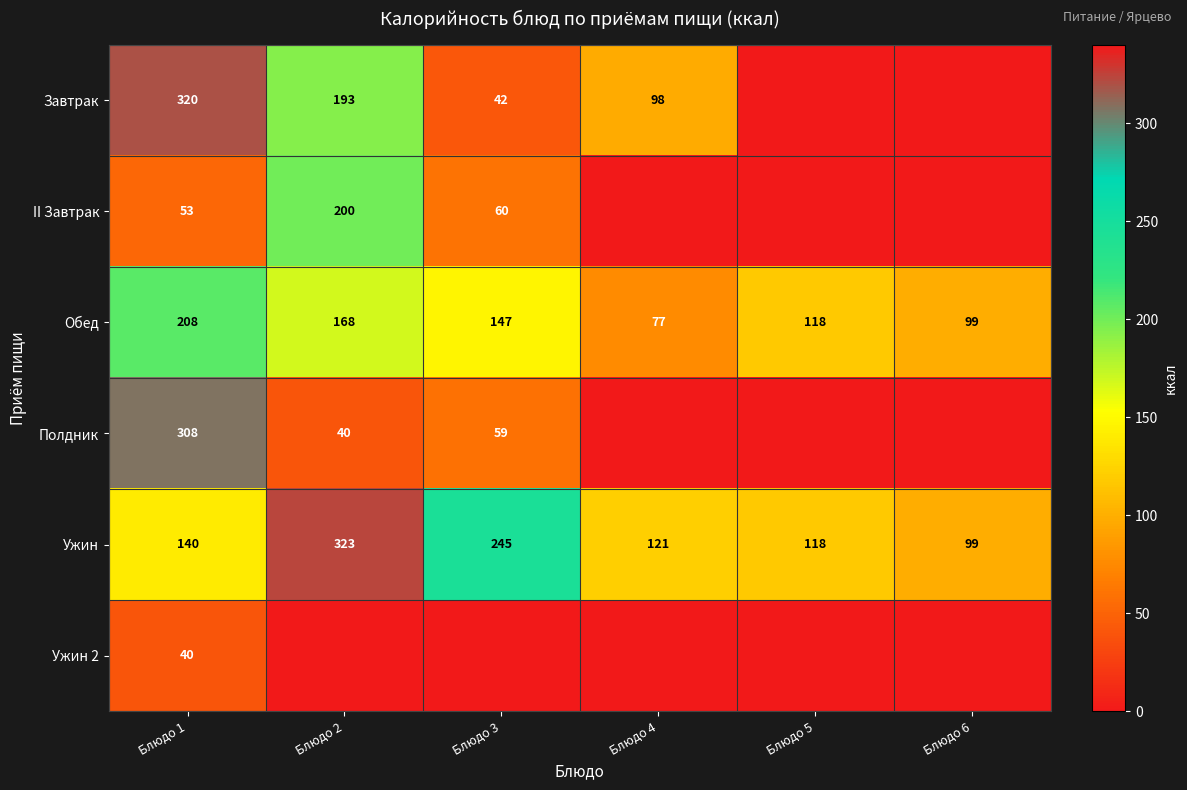

What is the lowest value of the Обед series?

77